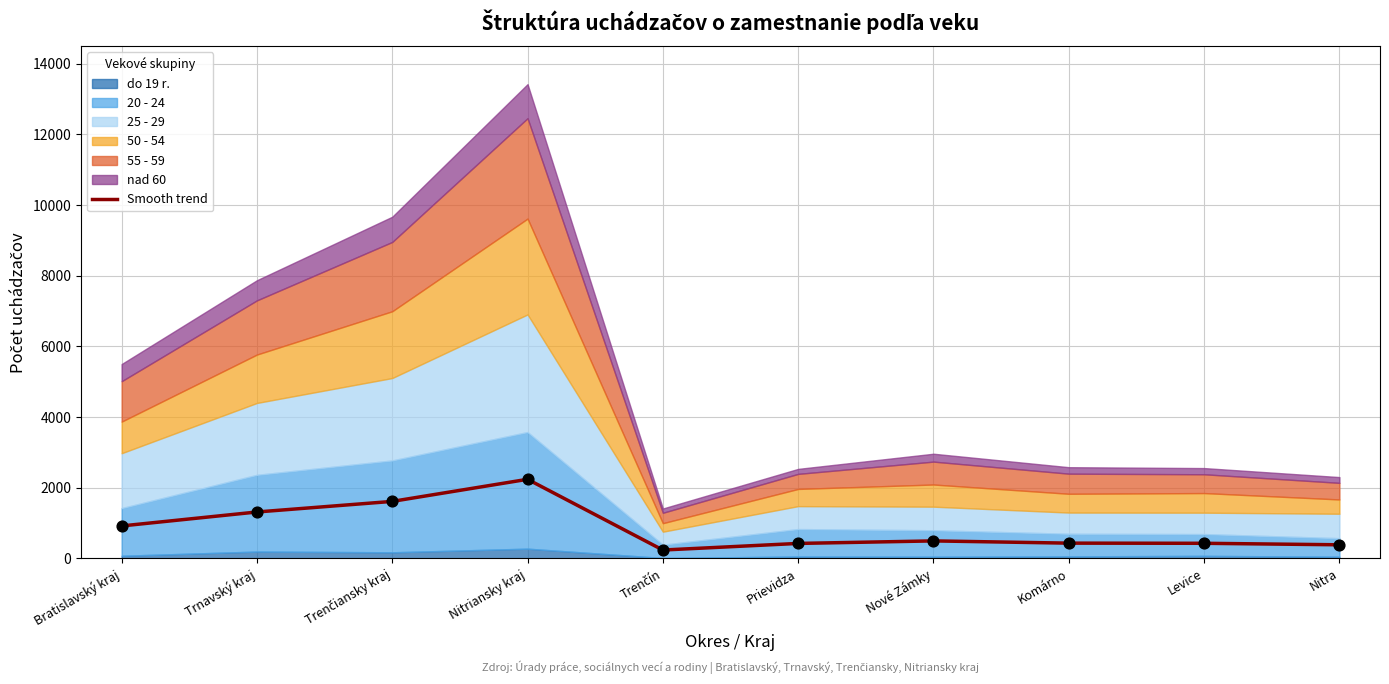

Approximately how many times larger is the value at Trnavský kraj compared to Nové Zámky?

2.7